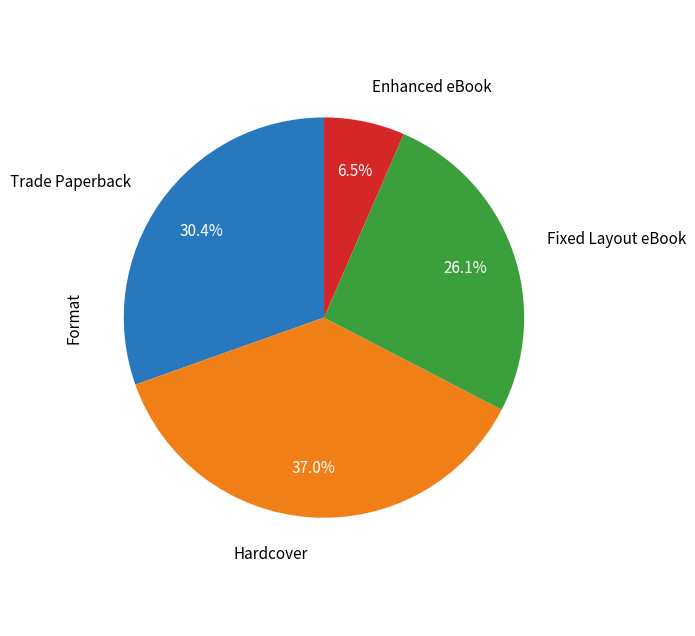

Count the number of slices in the pie.

4